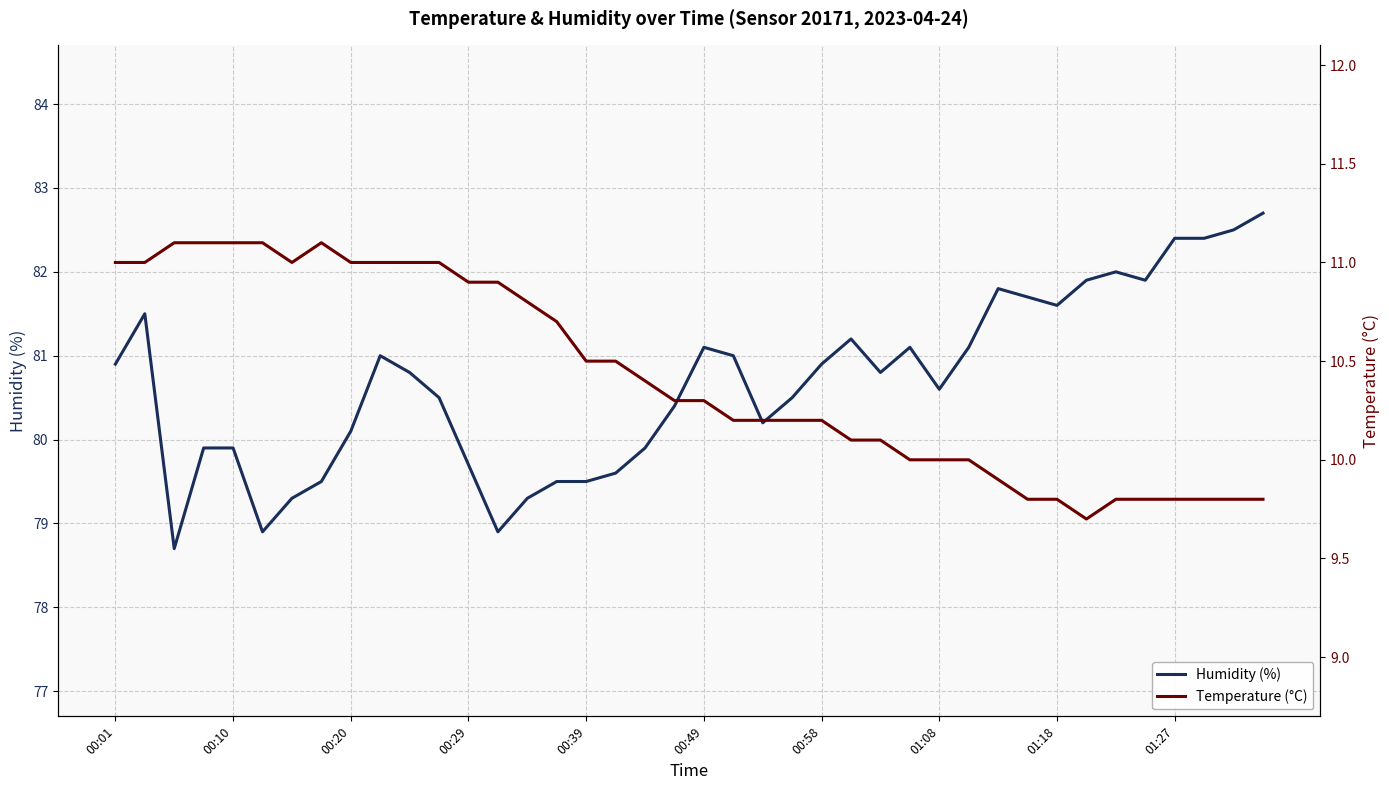

What is the spread (max minus min) of values at 25?

71.1